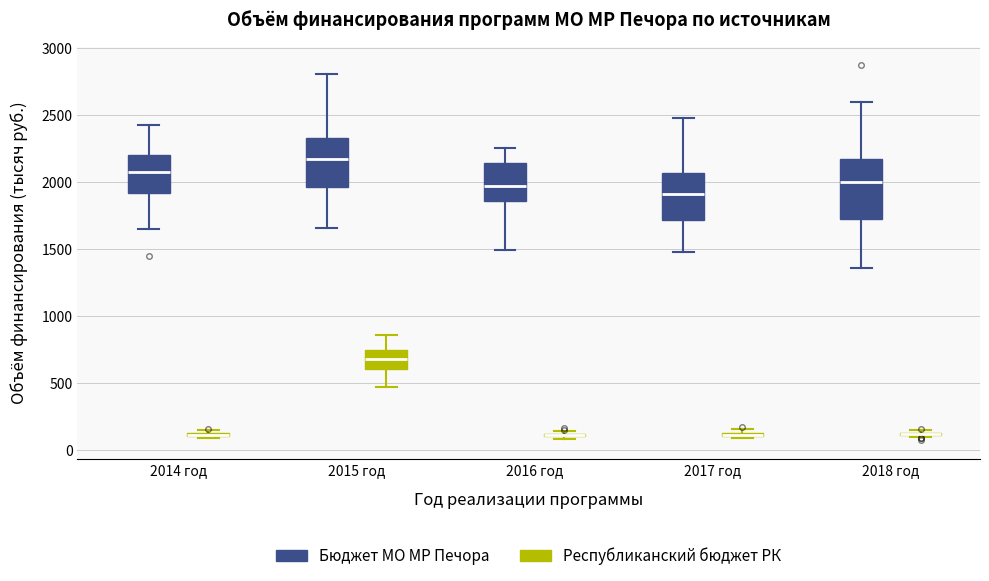

Where is the lower edge of the box for 2017 год (Бюджет МО МР Печора) on the y-axis? The values are not printed on the chart, so give them approximately, as read against the axis.

1700